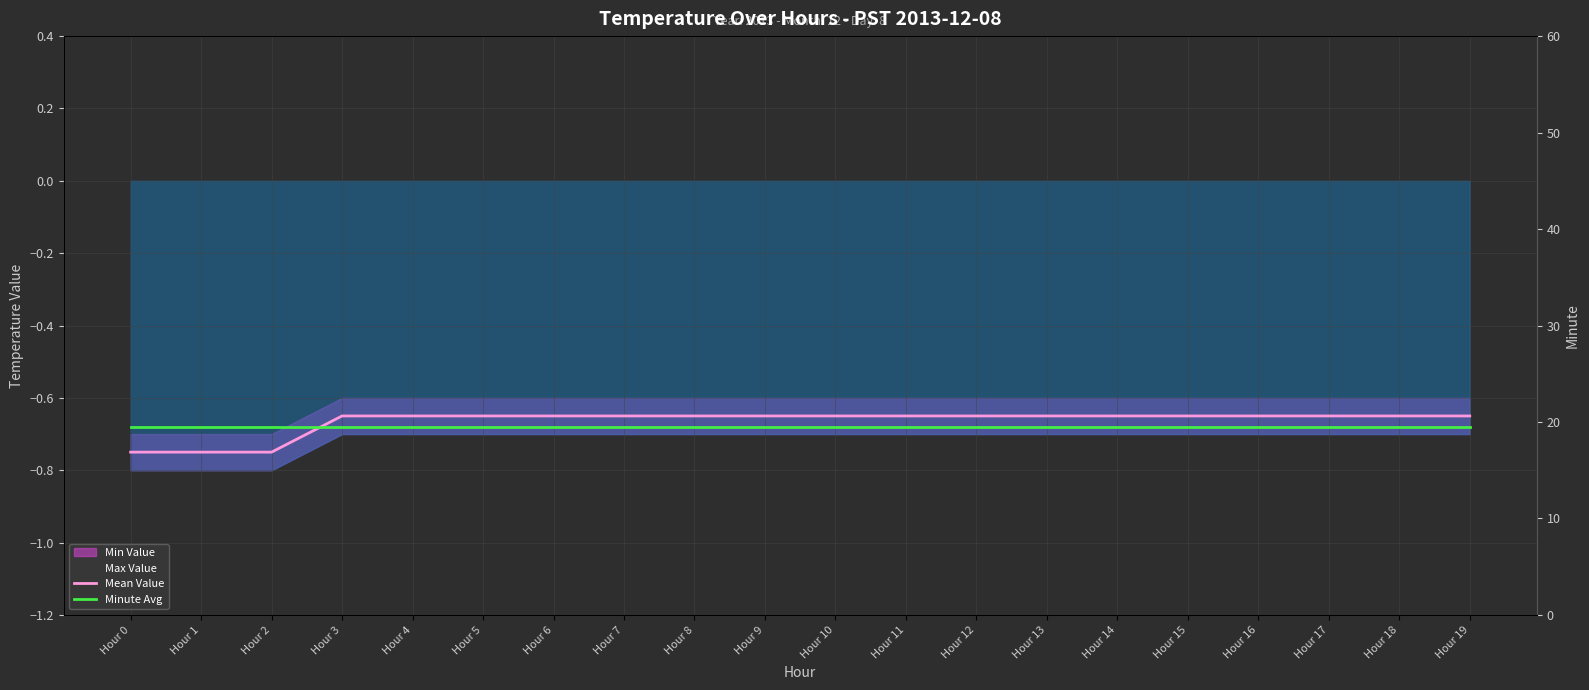

What is the sum of the Minute Avg values at Hour 1 and Hour 16?

39.0